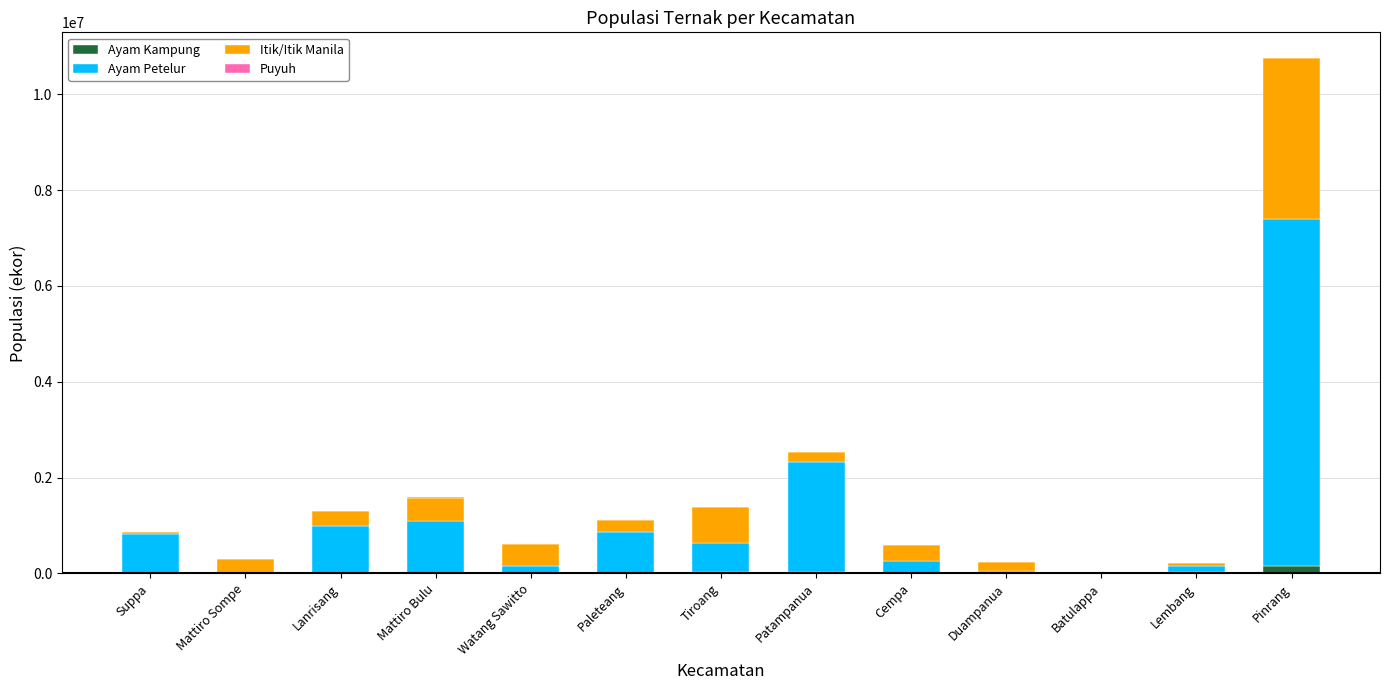

Which series has the largest total across all categories?

Ayam Petelur